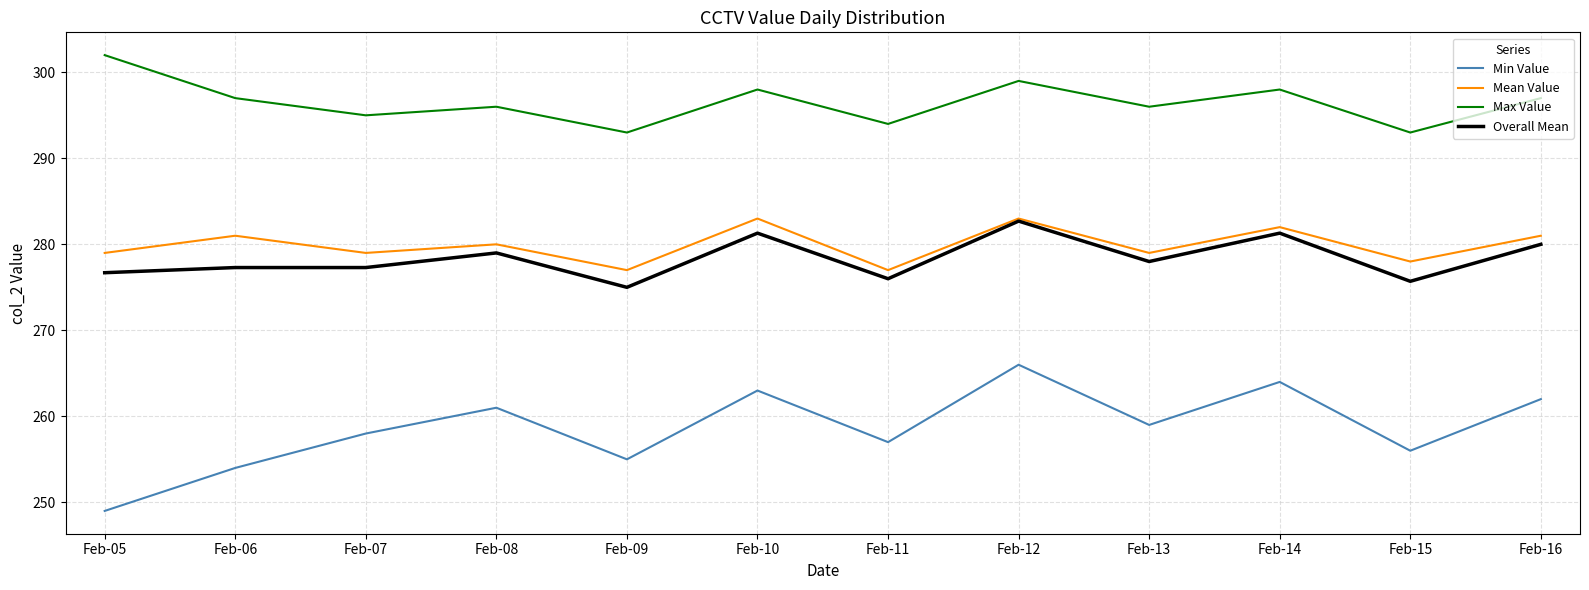

How many values in the Min Value series are below 259?

6